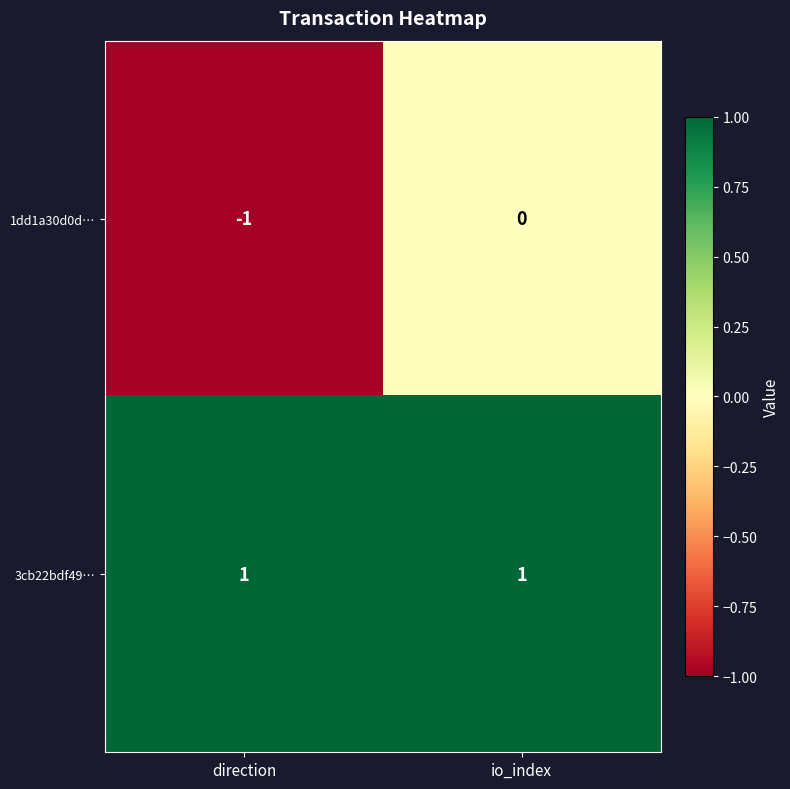

Reading right to left, extract all data points from this chart.

1dd1a30d0d…: io_index=0	direction=-1
3cb22bdf49…: io_index=1	direction=1